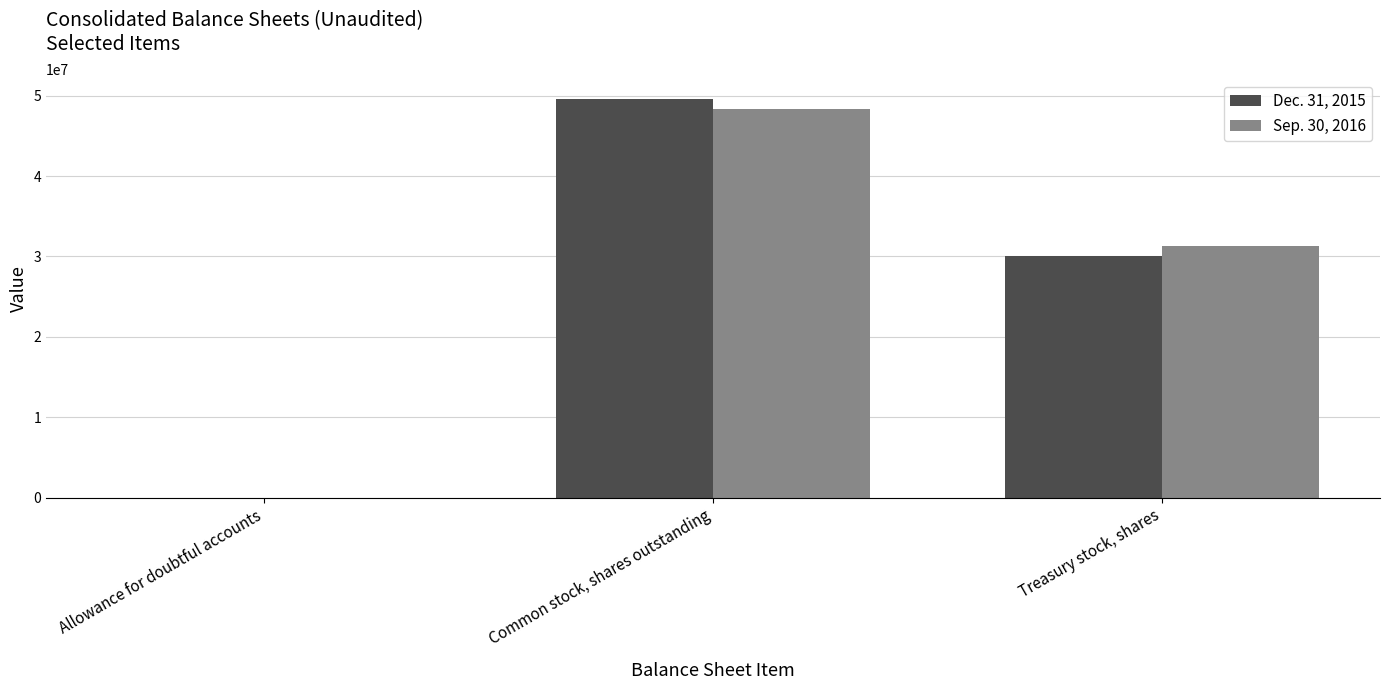

Between Allowance for doubtful accounts and Common stock, shares outstanding, which series saw the biggest shift?

Dec. 31, 2015